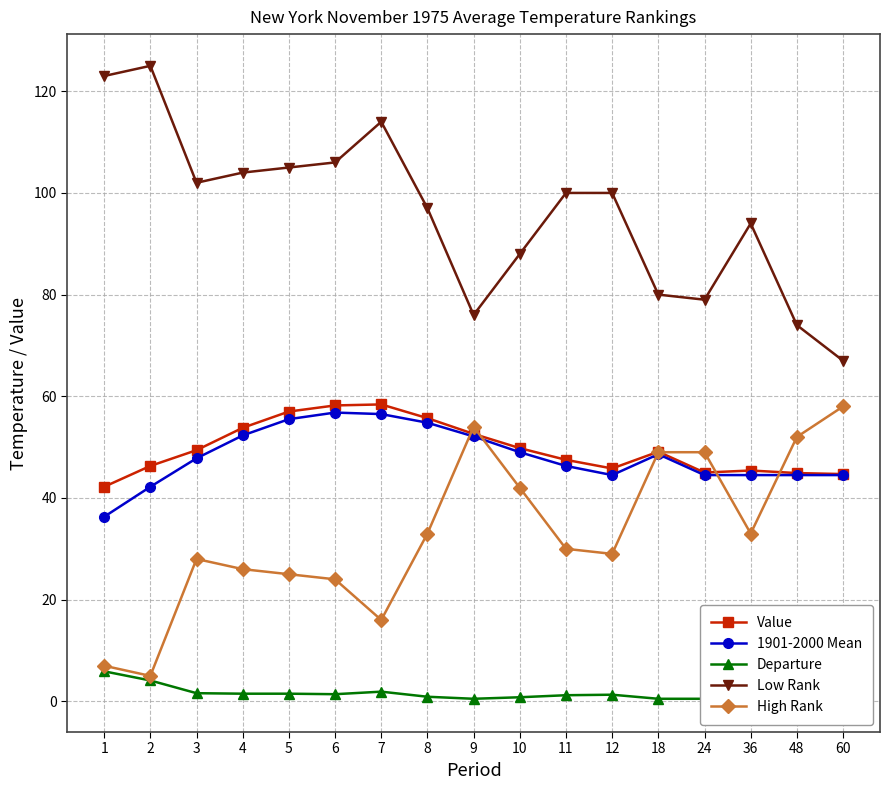

What is the value of the Value point at the 14th from the left?

45.0